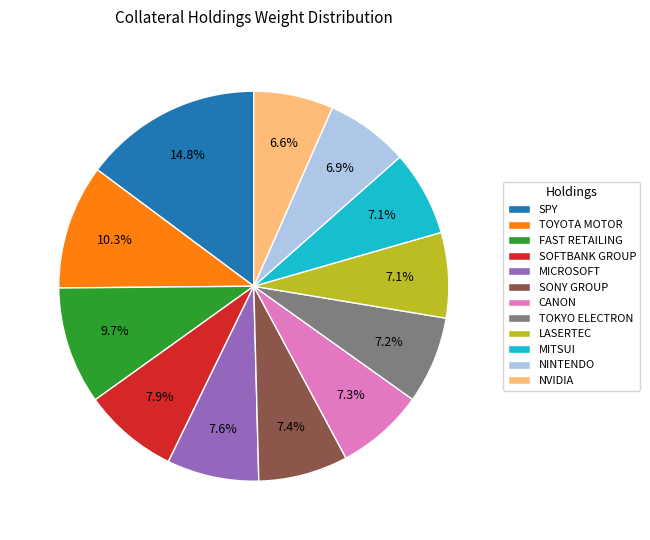

Count the number of slices in the pie.

12